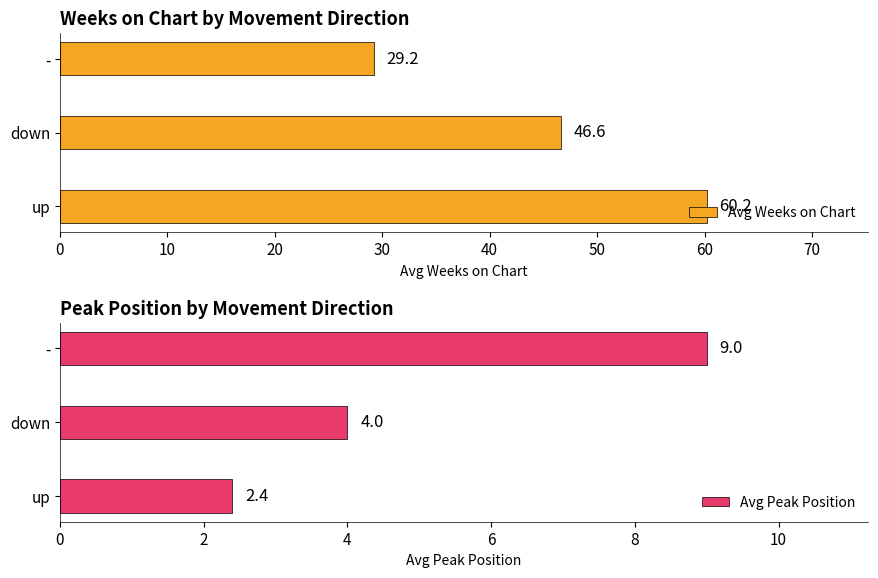

Which series has the largest total across all categories?

Avg Weeks on Chart